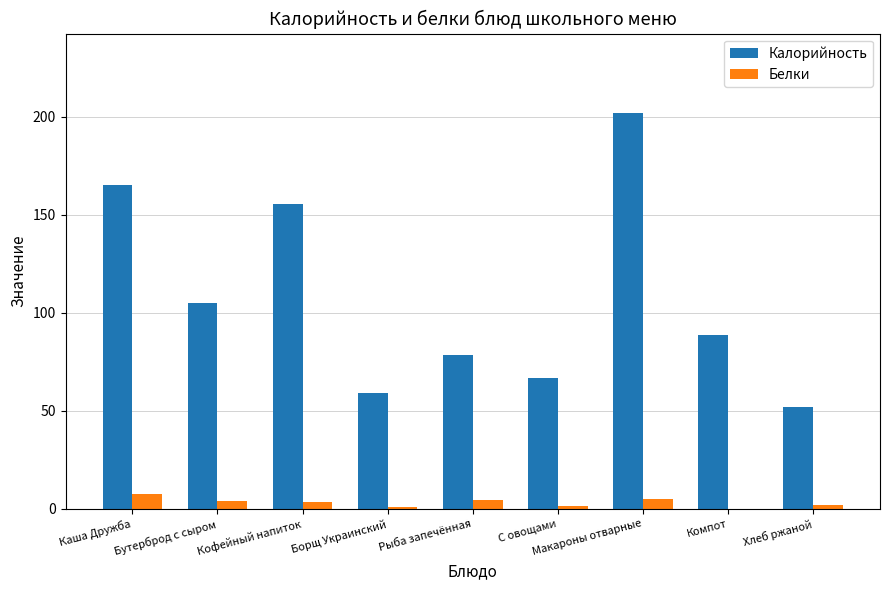

Which series has the largest range (max minus min)?

Калорийность